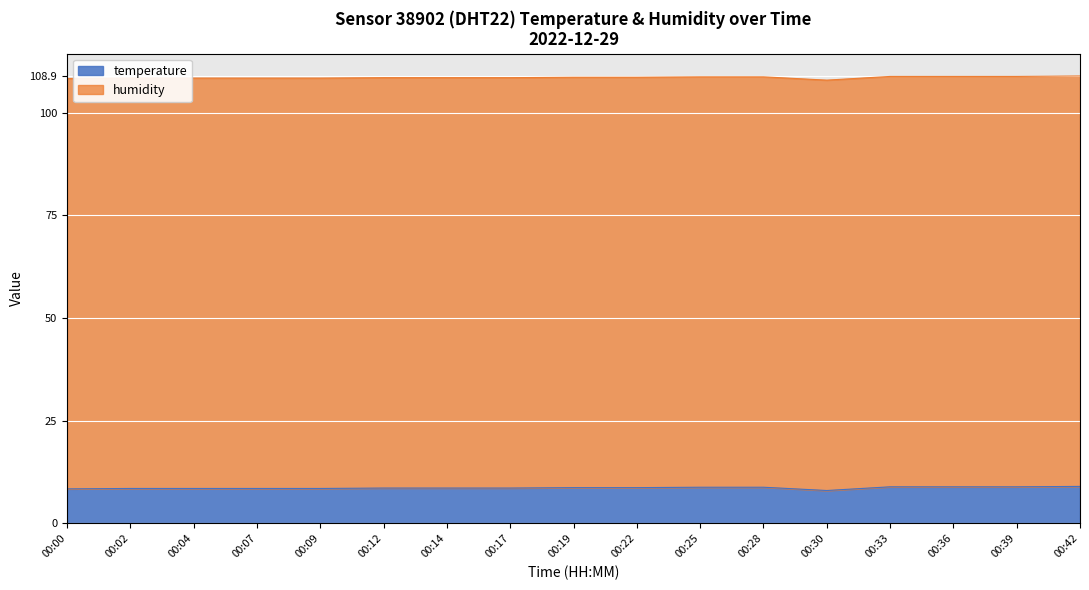

Rank the categories by value from lowest to highest.

00:30, 00:00, 00:02, 00:04, 00:07, 00:09, 00:12, 00:14, 00:17, 00:19, 00:22, 00:25, 00:28, 00:33, 00:36, 00:39, 00:42